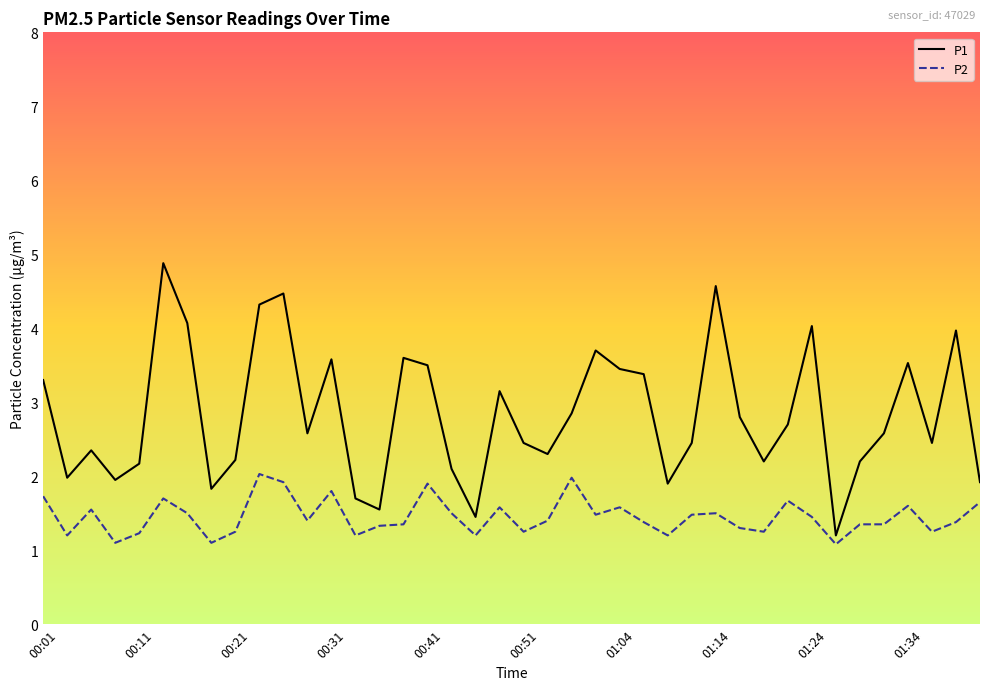

Which series has the widest spread of values?

P1